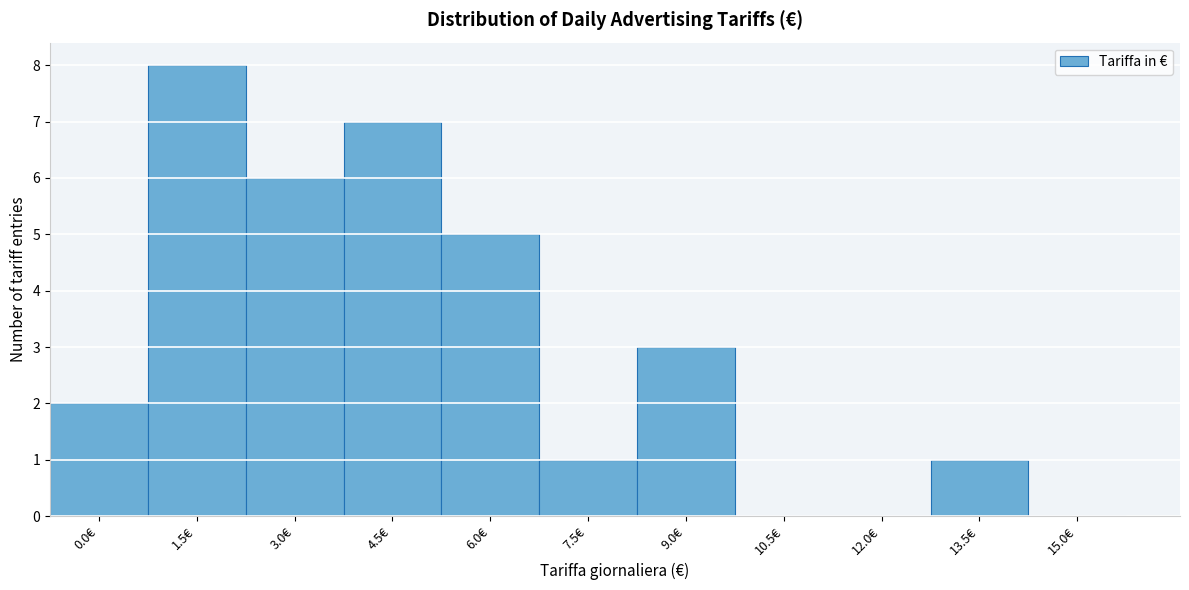

Reading left to right, transcribe all the data shown in this chart.

0.0€=2	1.5€=8	3.0€=6	4.5€=7	6.0€=5	7.5€=1	9.0€=3	10.5€=0	12.0€=0	13.5€=1	15.0€=0